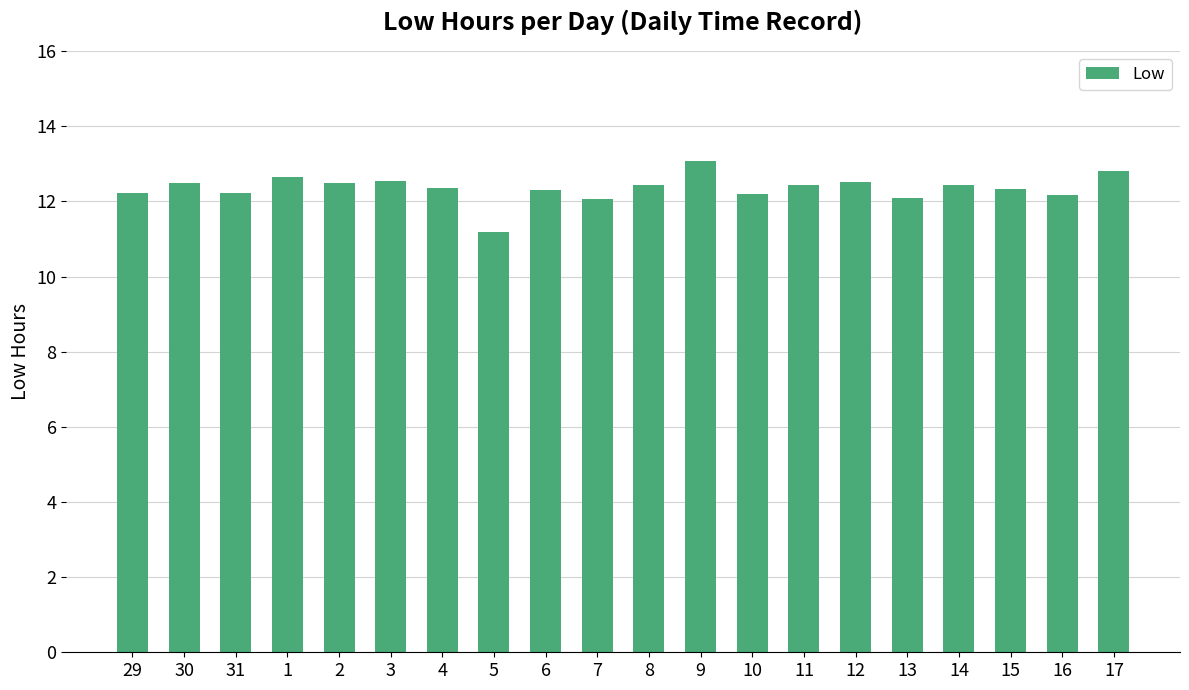

What is the sum of the values at 3 and 12?

25.1